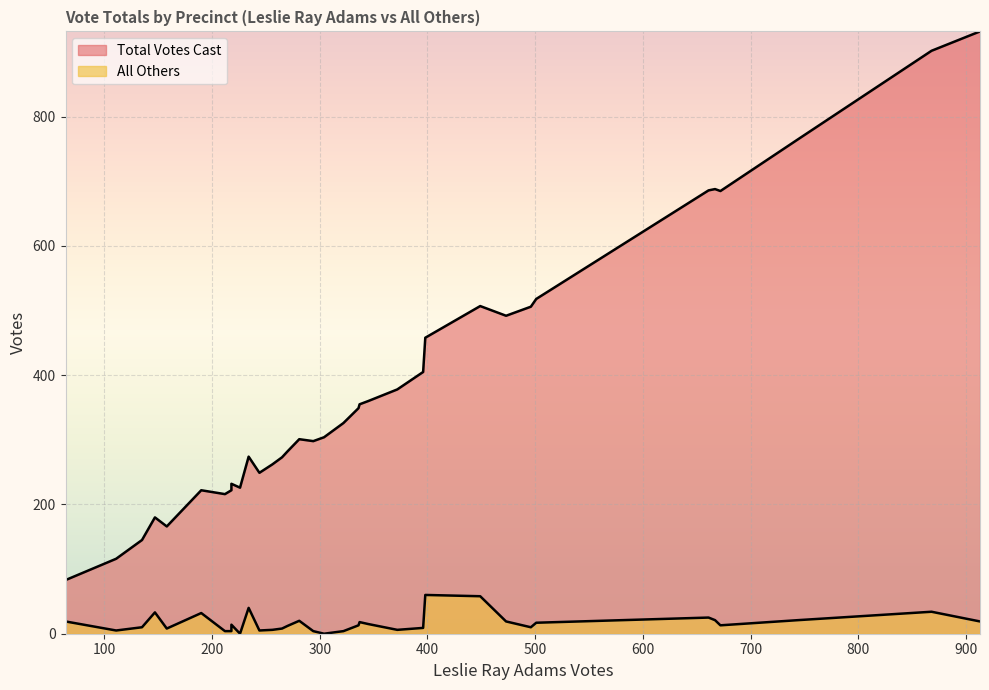

The Total Votes Cast series shows 541 at 4. True or false?

False